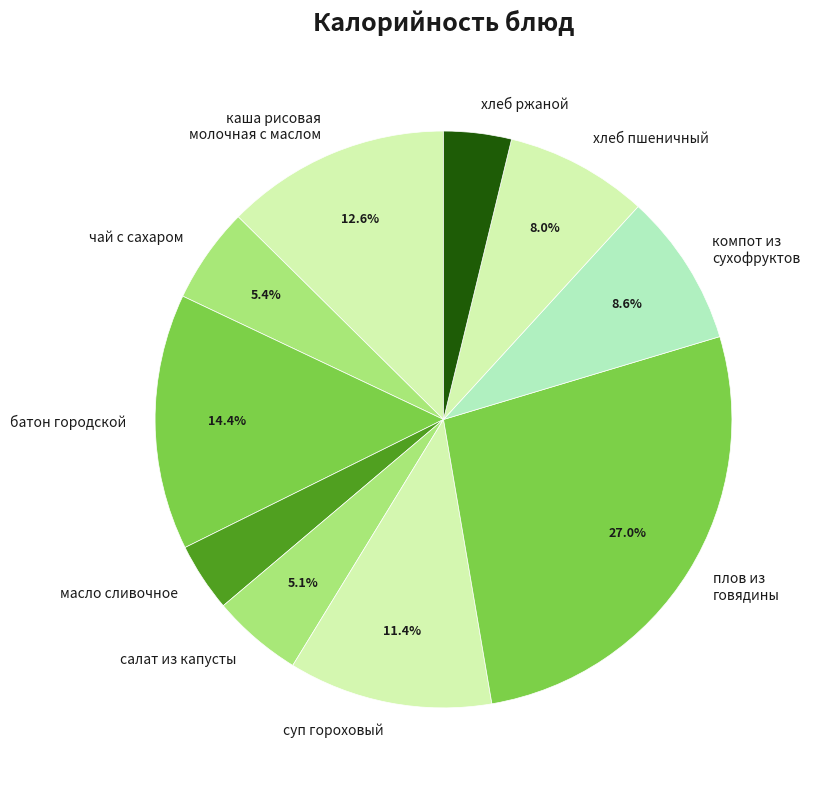

Combined, do суп гороховый and каша рисовая молочная с маслом account for over 50%?

No